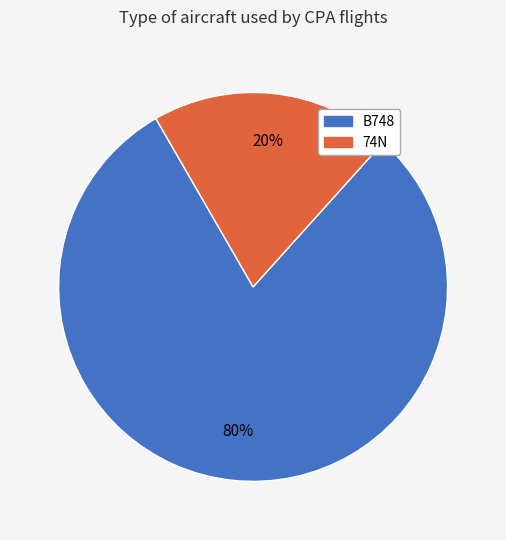

Is the sum of 74N and B748 greater than half?

Yes